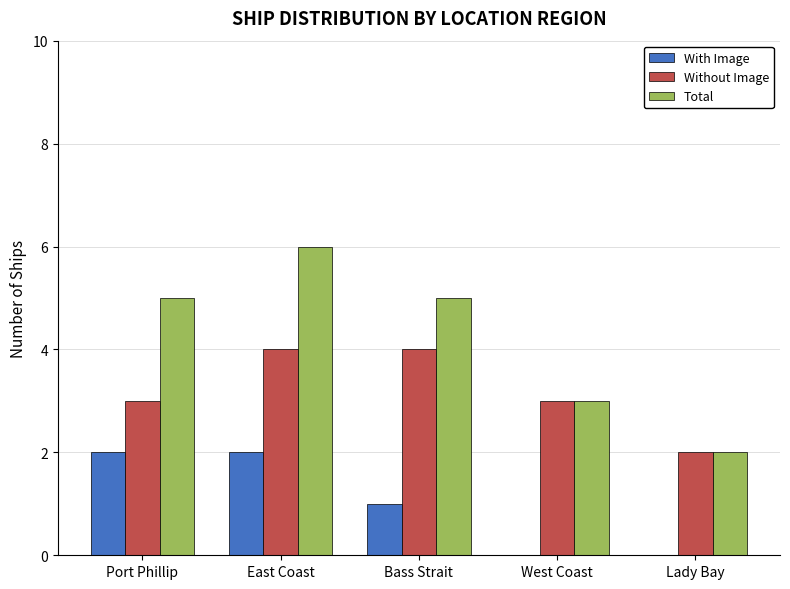

What is the approximate value of With Image at East Coast?

2